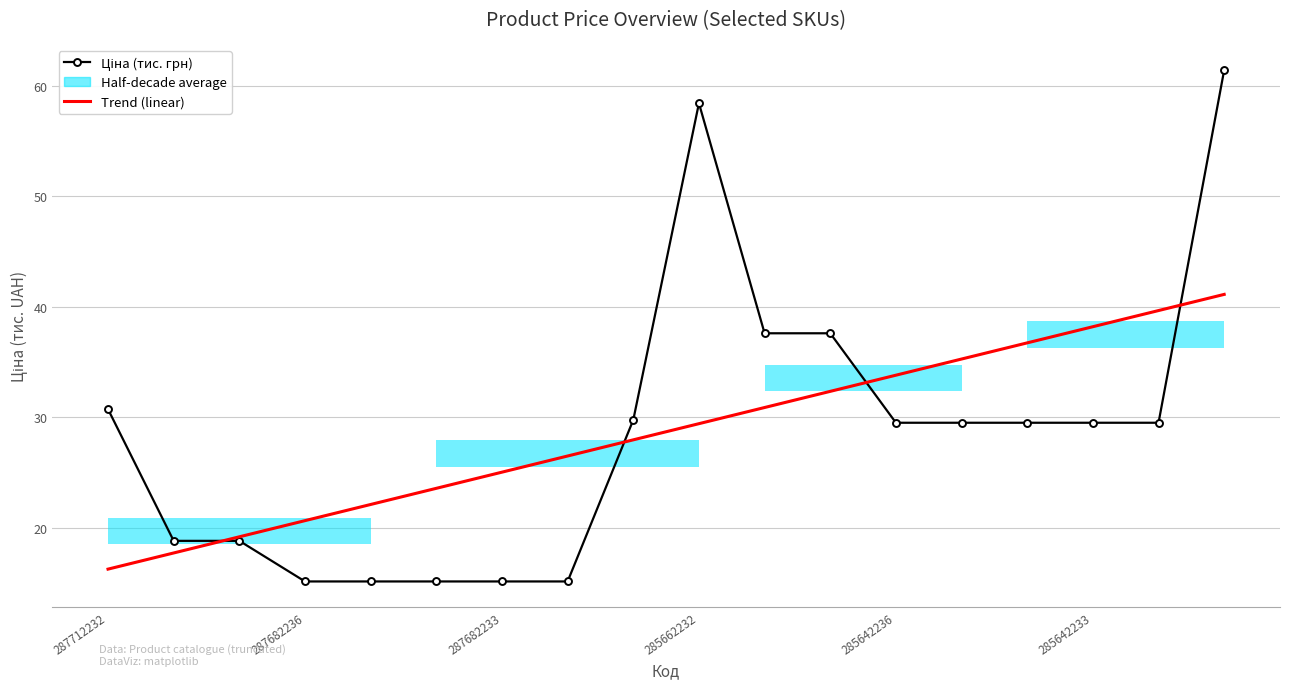

Reading right to left, what are all the values shown in this chart?

Ціна (тис. грн): 61.4	29.5	29.5	29.5	29.5	29.5	37.6	37.6	58.4	29.7	15.1	15.1	15.1	15.1	15.1	18.8	18.8	30.7
Trend (linear): 41.1	39.7	38.2	36.7	35.3	33.8	32.3	30.9	29.4	27.9	26.5	25.0	23.6	22.1	20.6	19.2	17.7	16.2